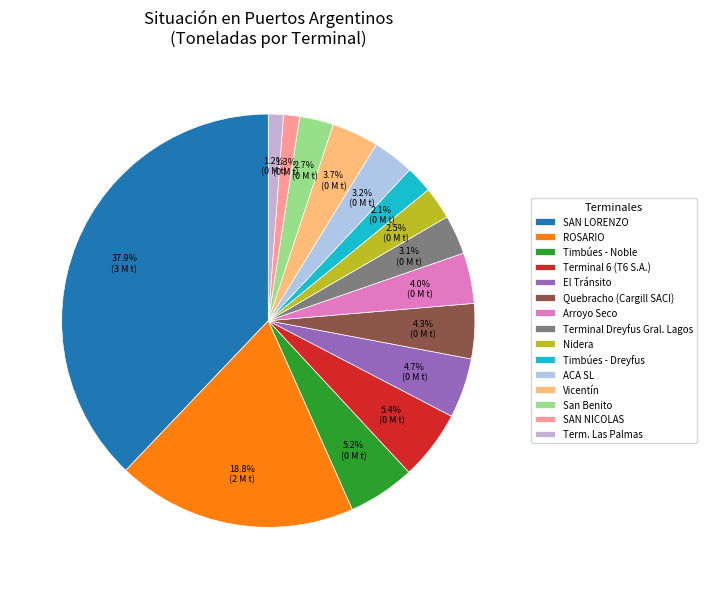

True or false: Timbúes - Noble accounts for 5% of the total.

True